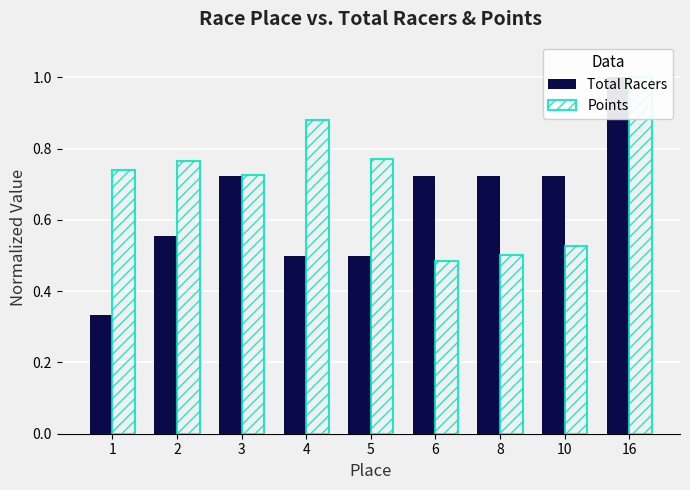

How many bars are there in each group?

2